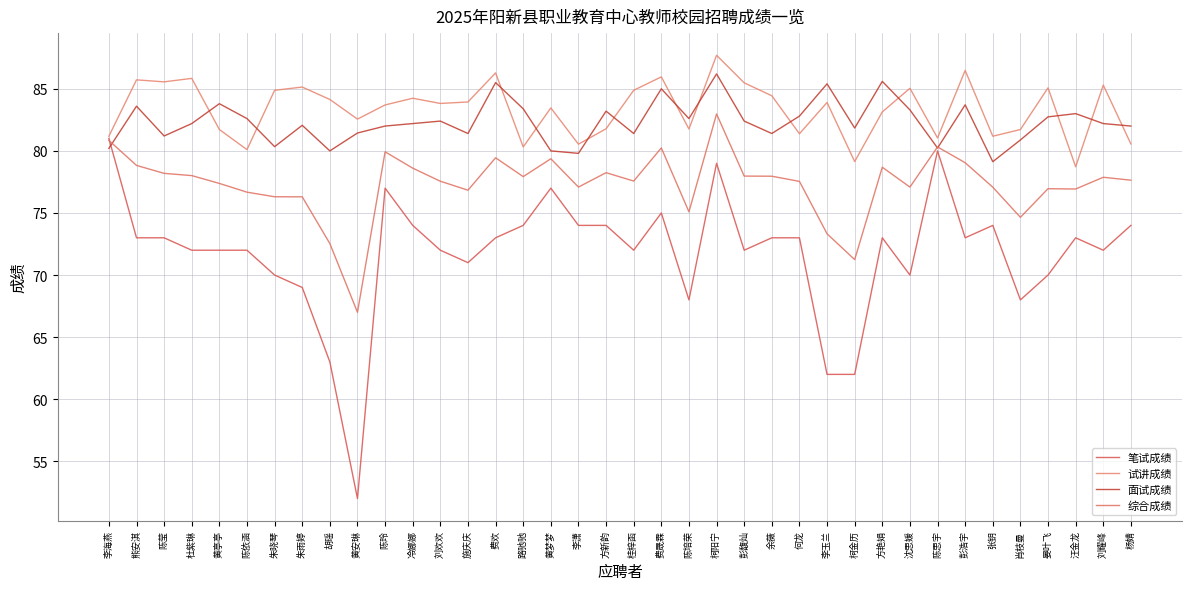

What is the difference between the highest and lowest values at 桂梓函?

12.9